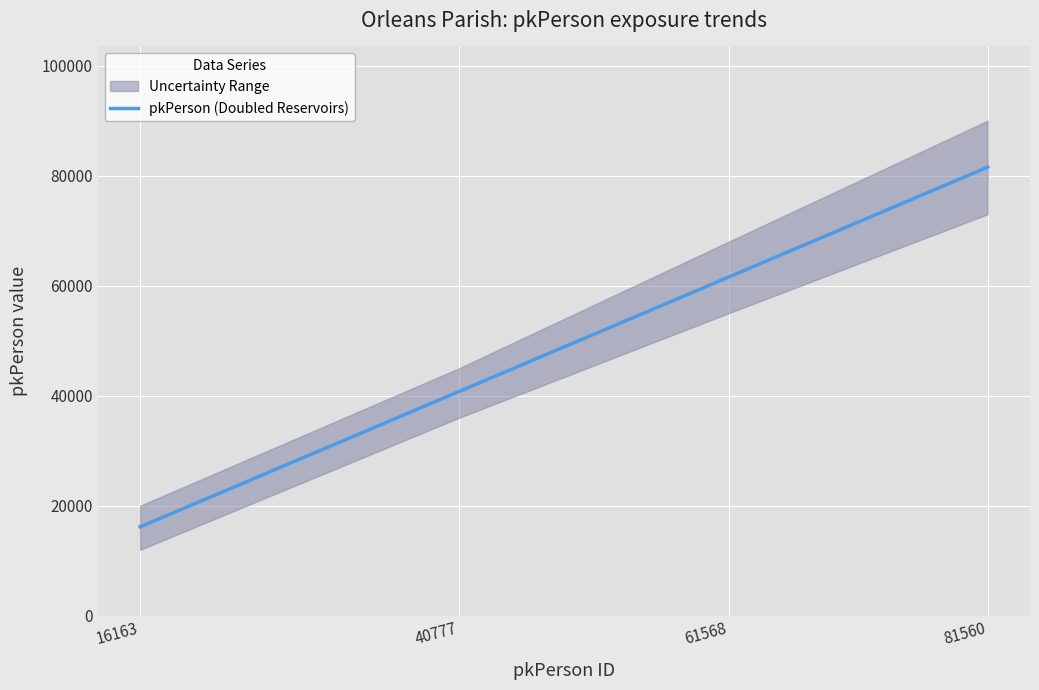

How many lines are shown in the chart?

1